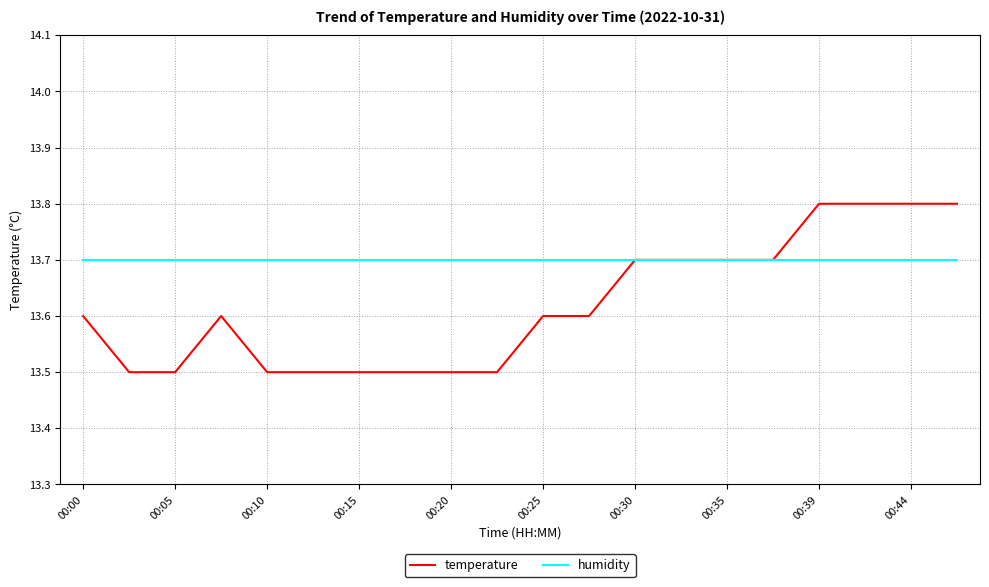

Rank the series by their maximum value, from lowest to highest.

humidity, temperature